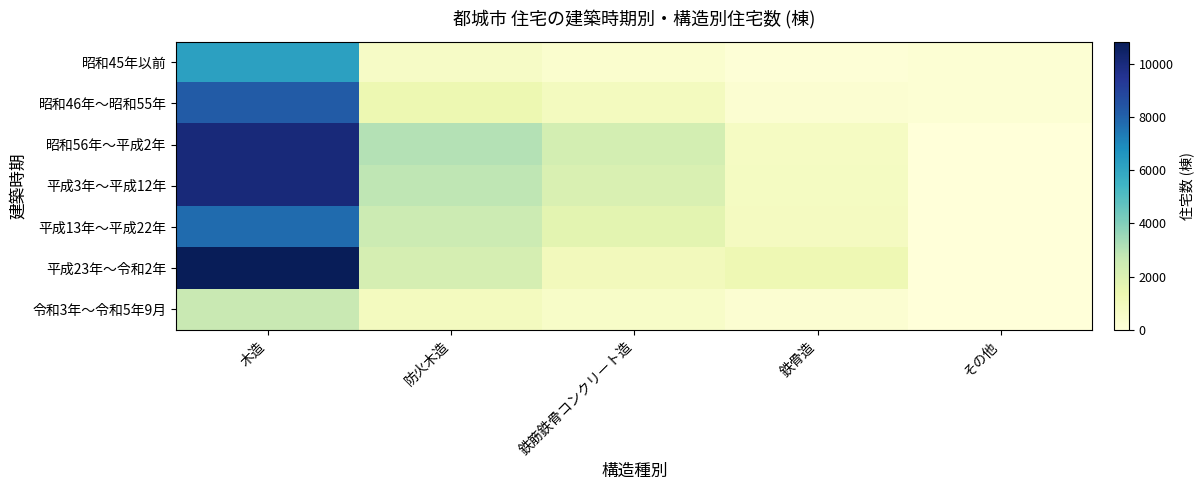

At how many categories does at least one series exceed 10712?

1